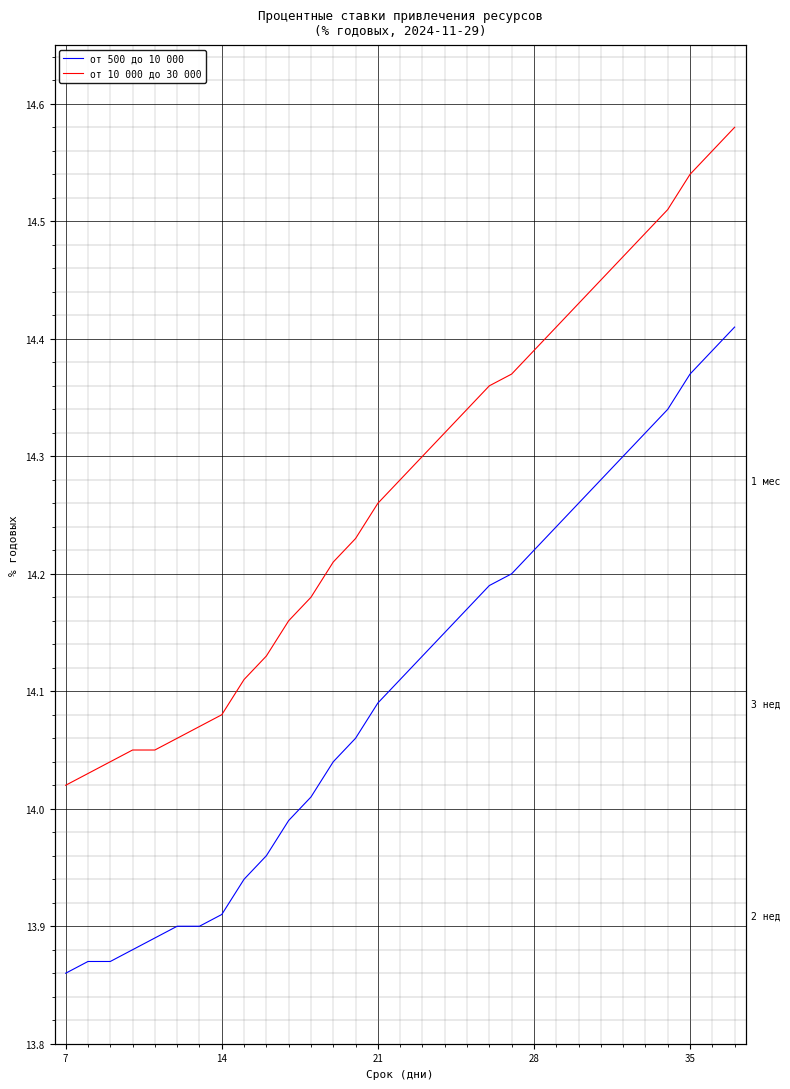

True or false: от 10 000 до 30 000 and от 500 до 10 000 cross at least once.

False